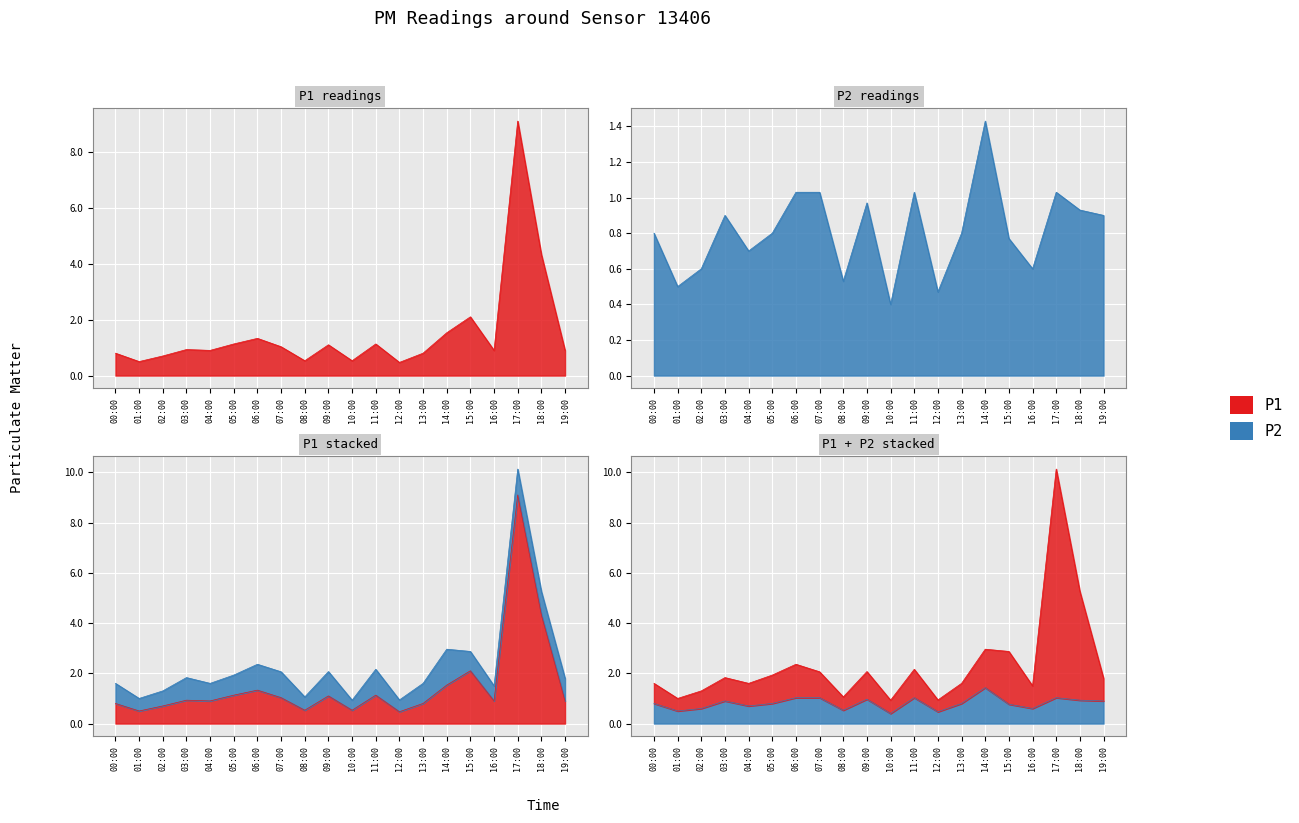

How many series are shown in this chart?

2